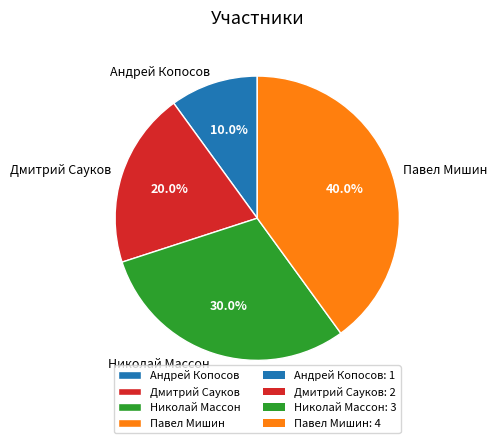

What is the smallest slice in the pie chart?

Андрей Копосов